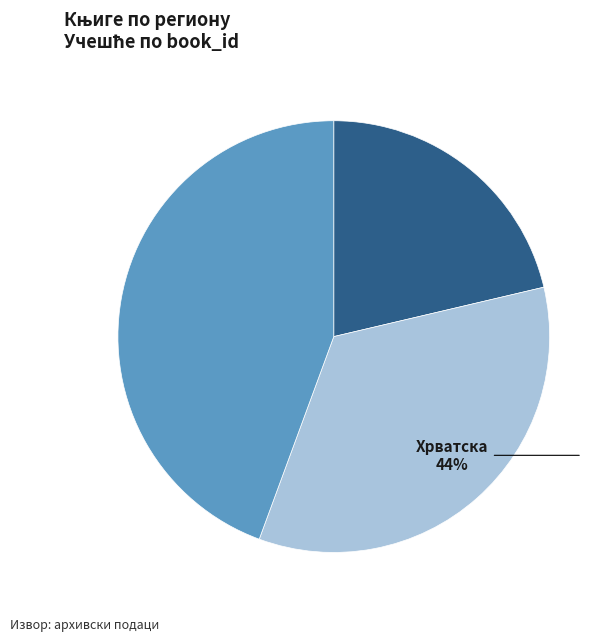

To the nearest percent, what percentage of the pie is 3647?

34%